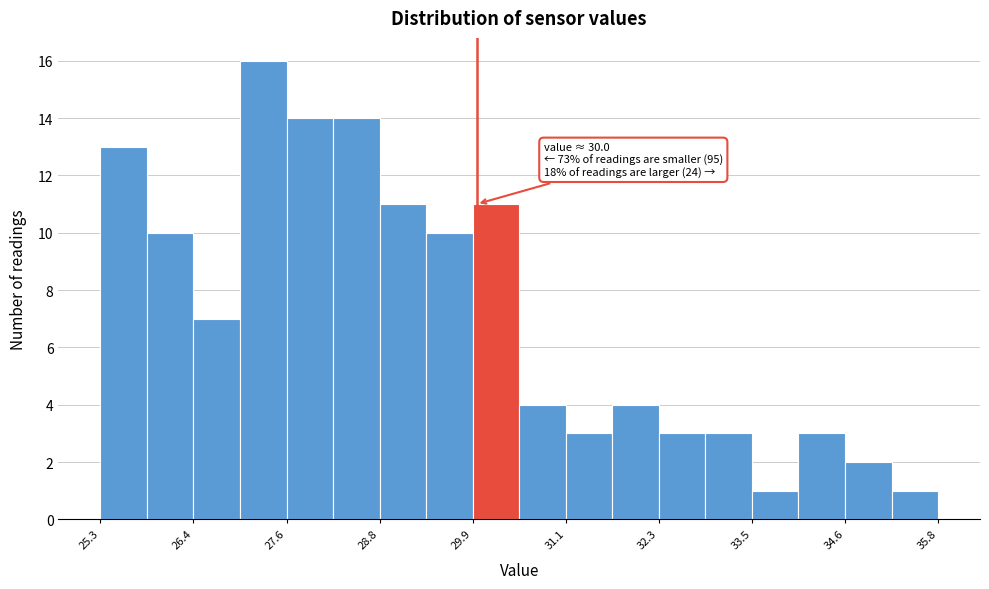

Around what value on the x-axis is the tallest bar? Give the approximate position of its centre, as read against the axis.

27.4